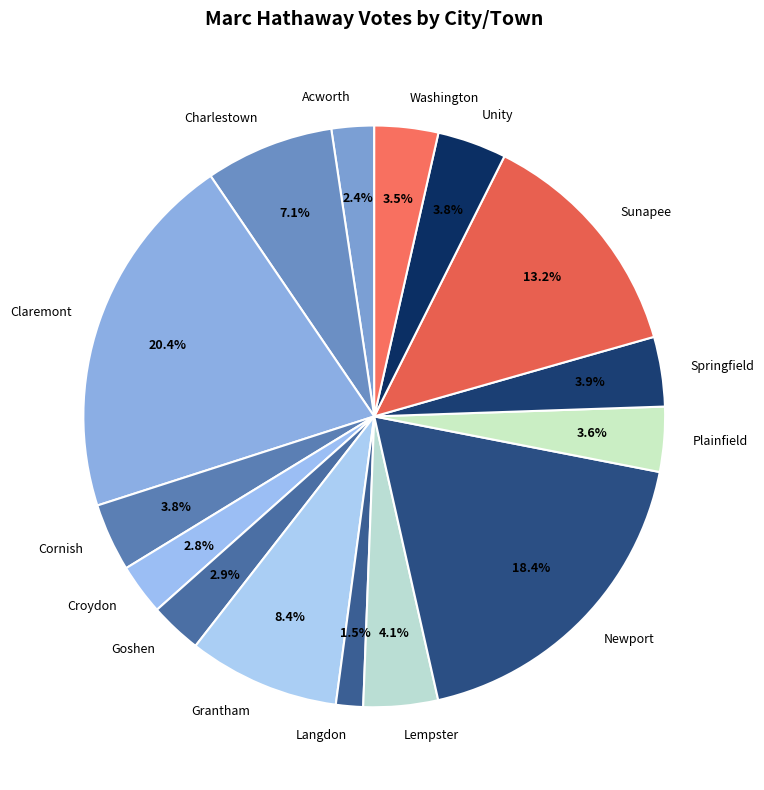

Is there any slice that represents more than half of the pie?

No